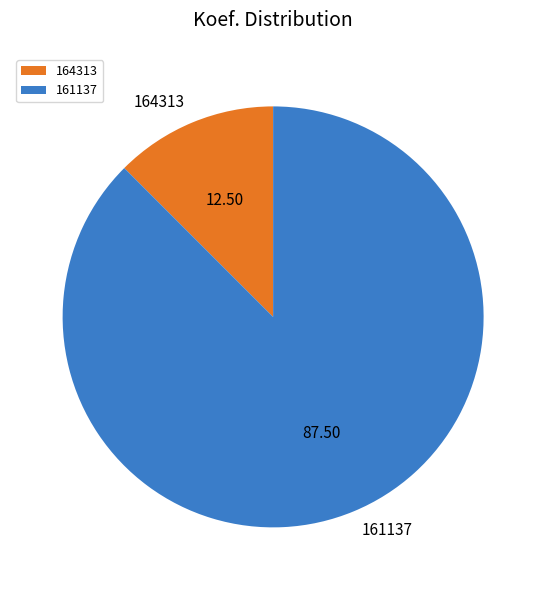

Which category accounts for the majority?

161137